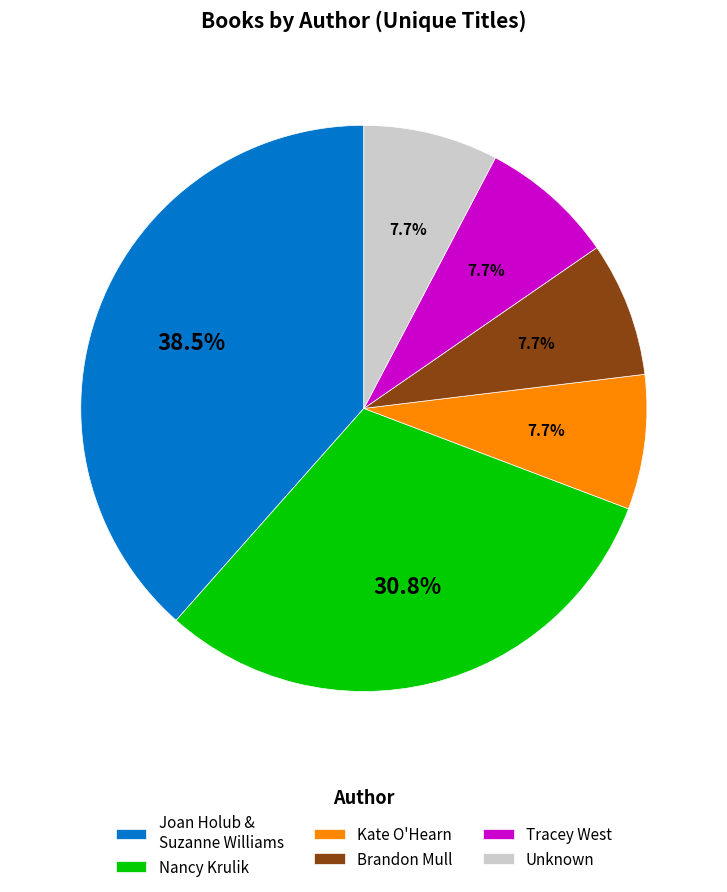

What percentage do Brandon Mull and Tracey West together represent?

15.4%